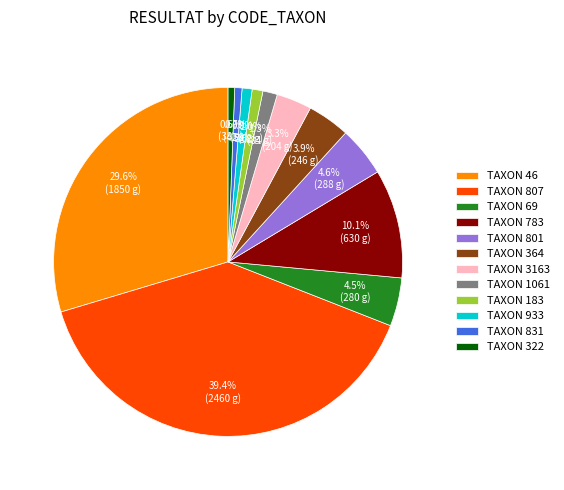

How many slices are in this pie chart?

12